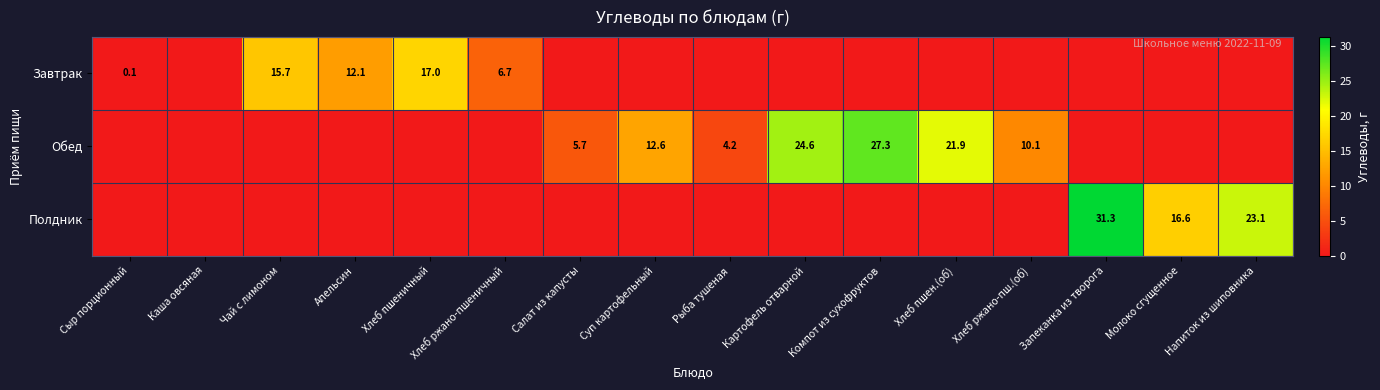

What is the sum of the Полдник values at Молоко сгущенное and Запеканка из творога?

47.9